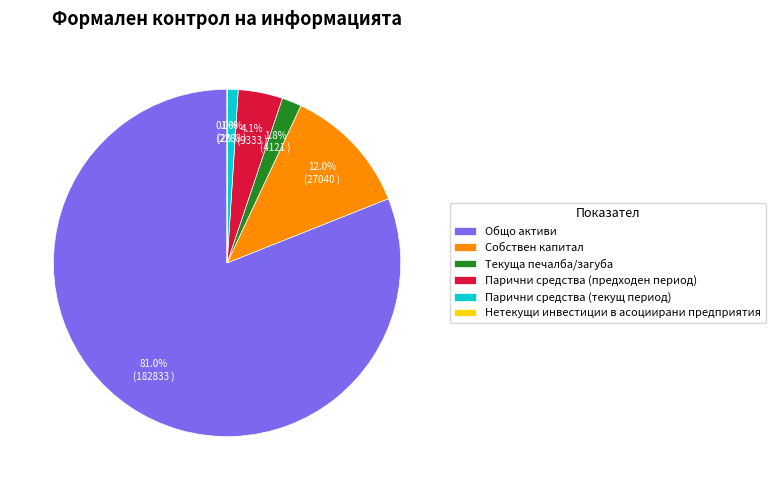

What is the total percentage of Парични средства (предходен период) and Общо активи?

85.2%